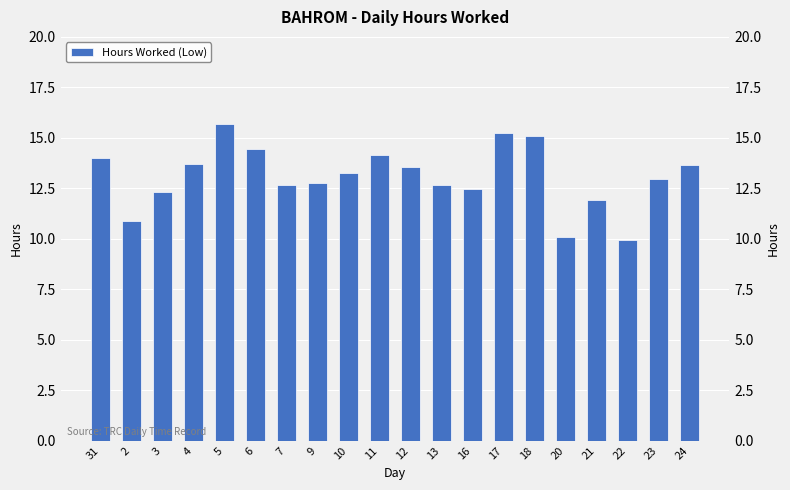

True or false: the data shows 16.7 at 3.

False